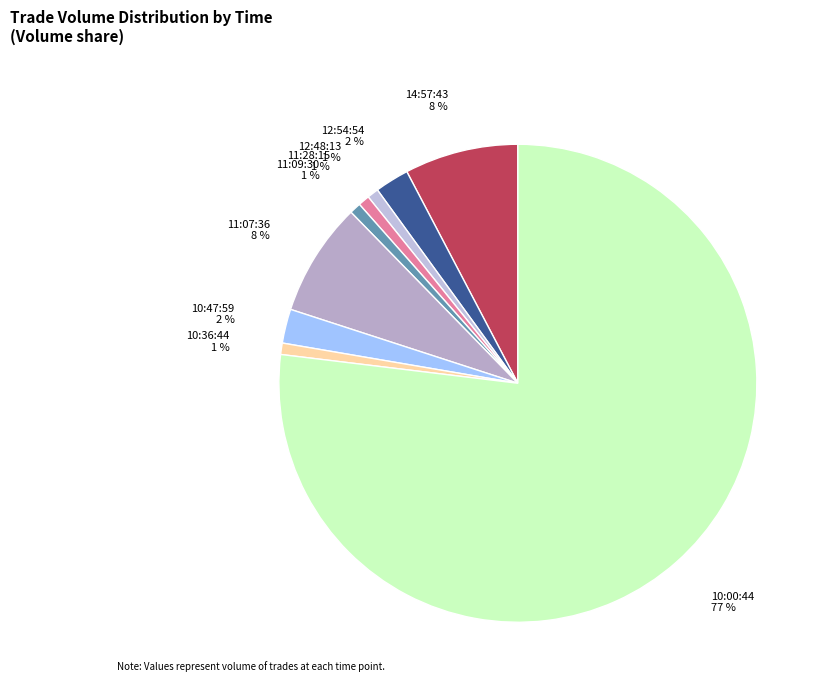

Between 10:36:44 1 % and 14:57:43 8 %, which is larger?

14:57:43 8 %